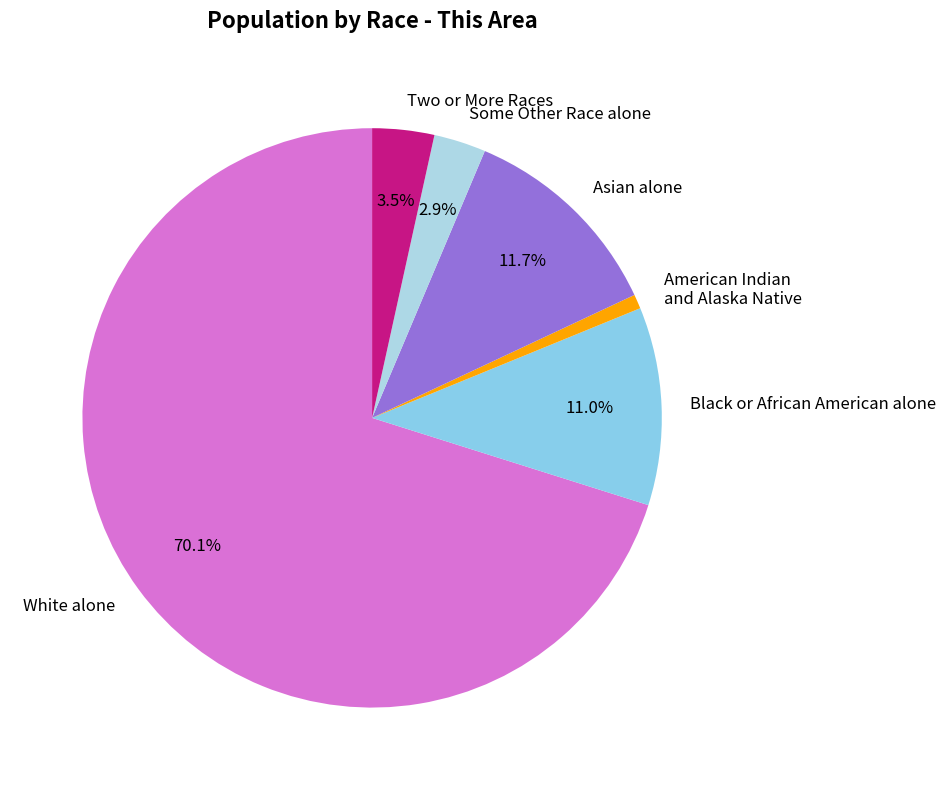

Approximately how many times larger is the value at Two or More Races compared to Black or African American alone?

0.3